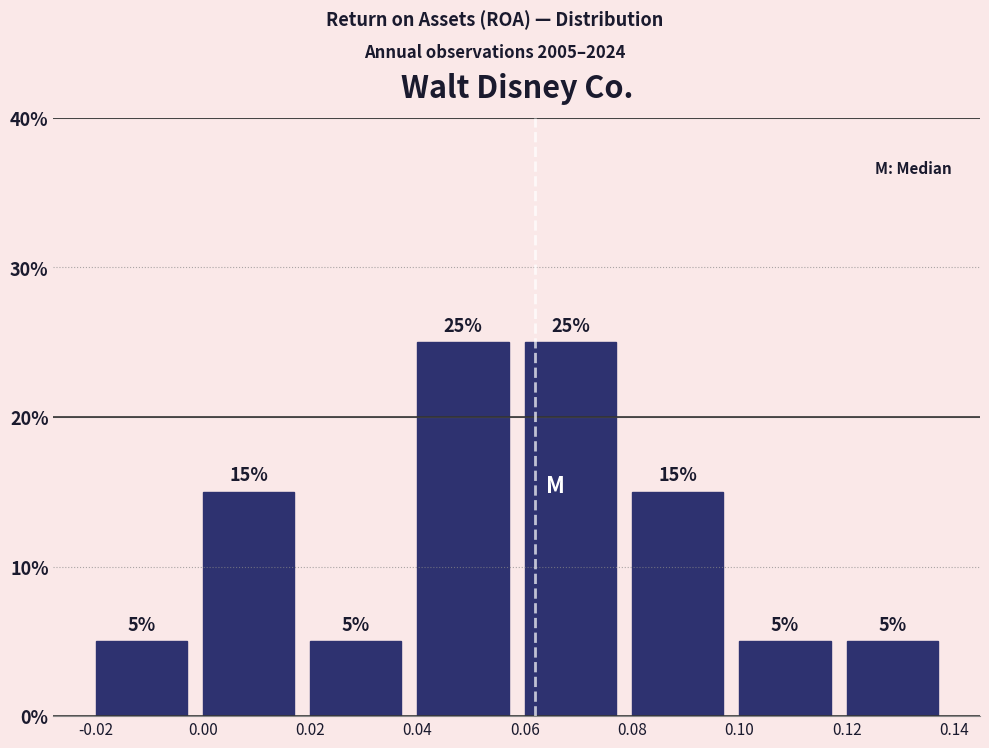

How tall is the bar that spans 0.10 to 0.12 on the x-axis?

5